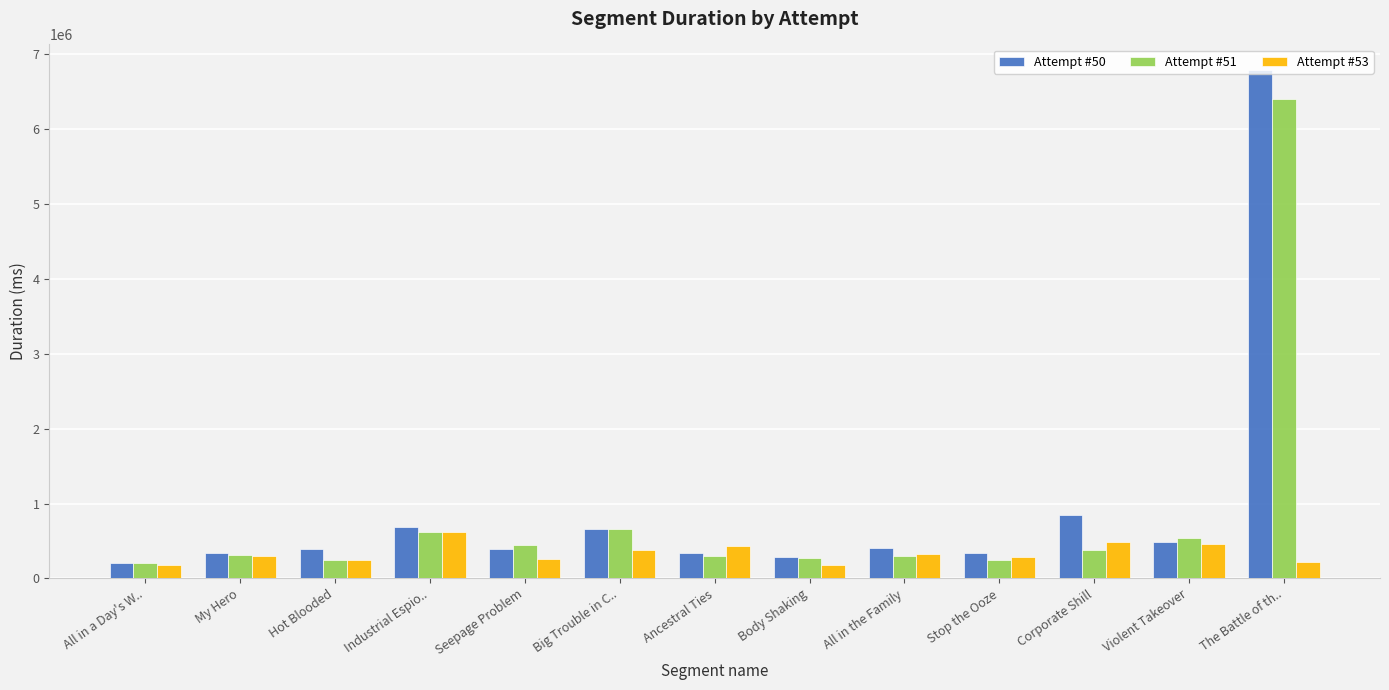

What is the difference between the second highest and second lowest values in the Attempt #51 series?

409472